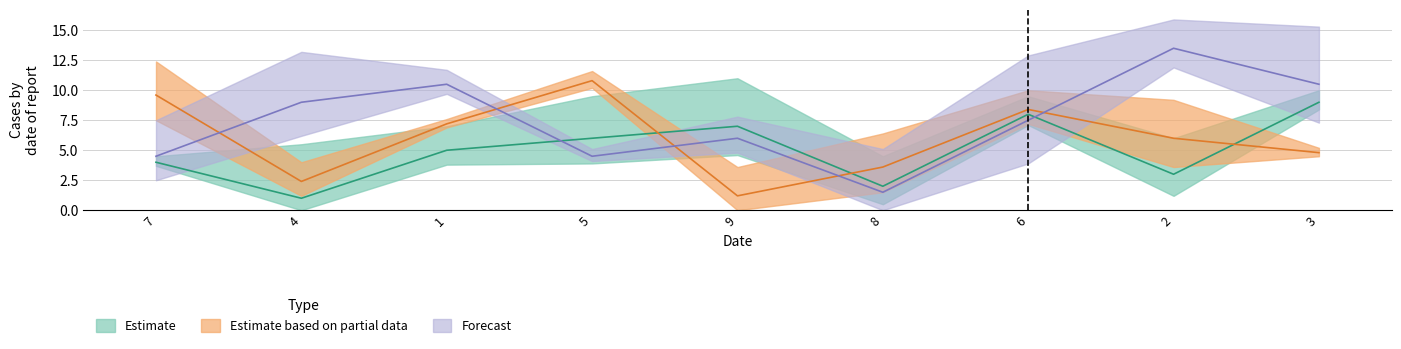

What is the total value across all series at 3?

24.3